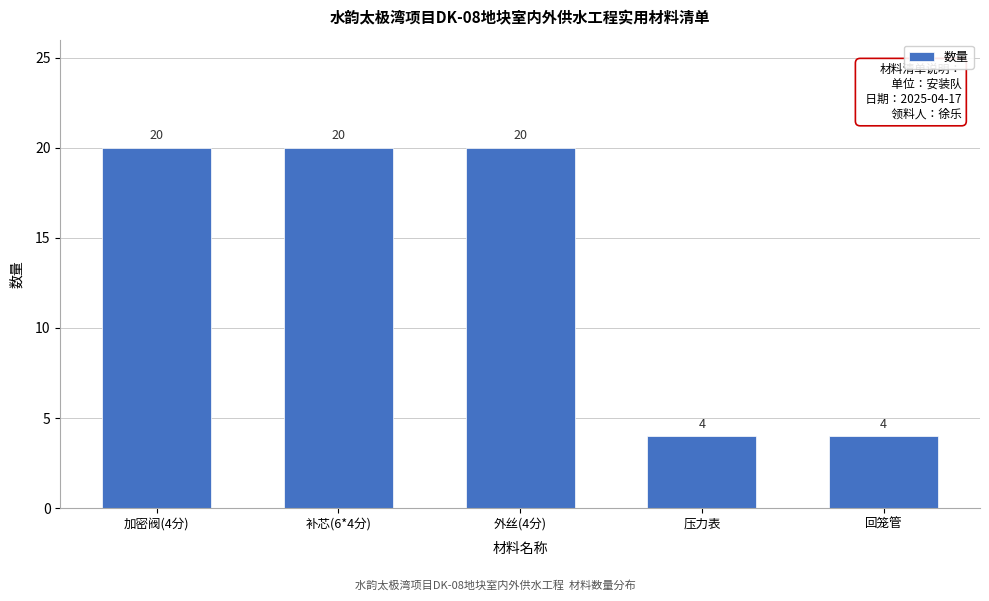

Reading left to right, list all the values displayed in this chart.

加密阀(4分)=20	补芯(6*4分)=20	外丝(4分)=20	压力表=4	回笼管=4